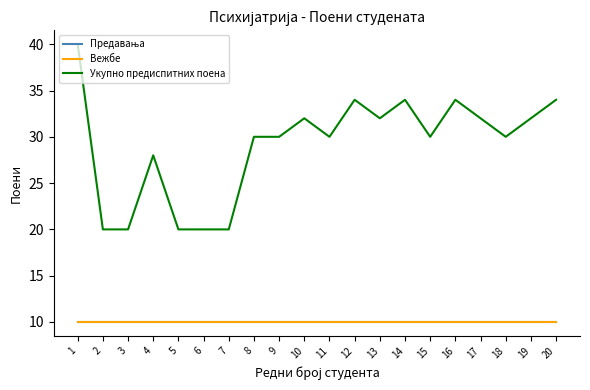

Is it true that Вежбе equals 14 at 7?

False